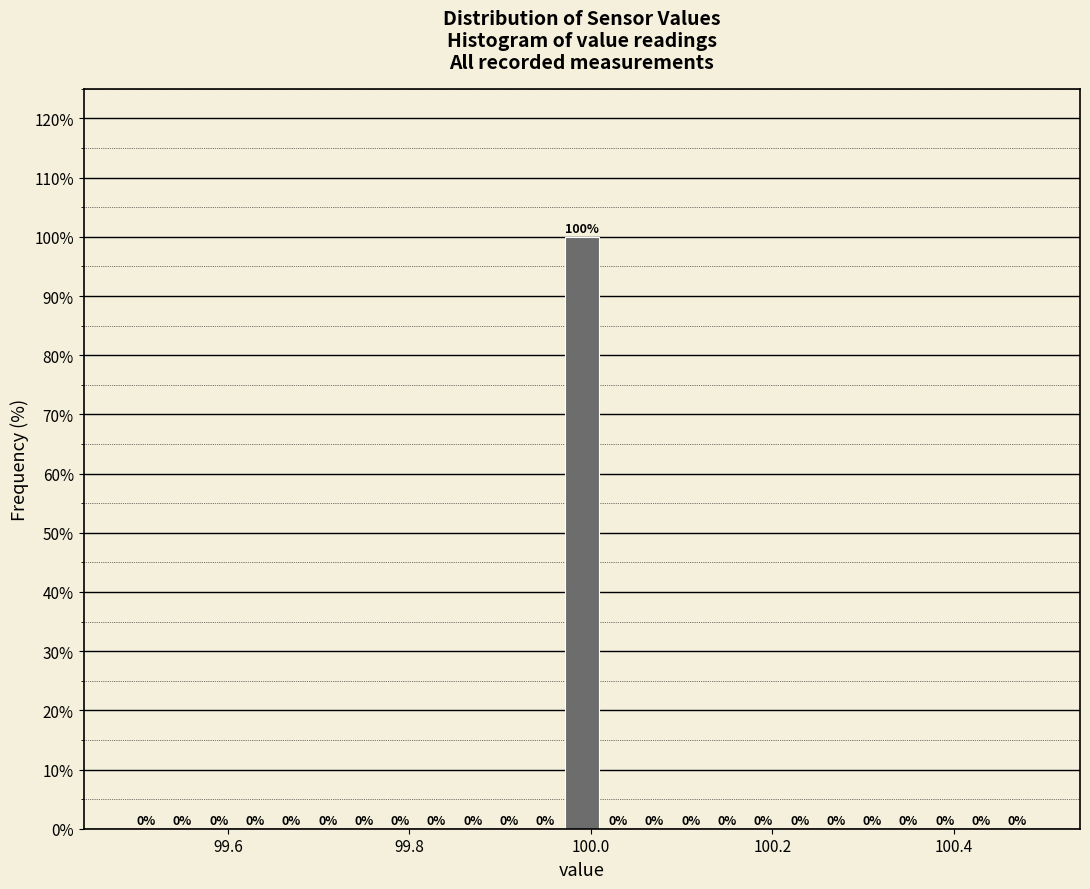

Read against the x-axis, roughly where is the centre of the tallest bar?

100.00